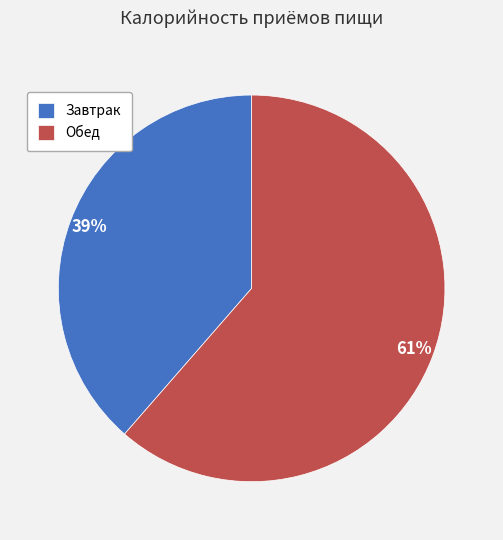

What is the smallest slice in the pie chart?

Завтрак